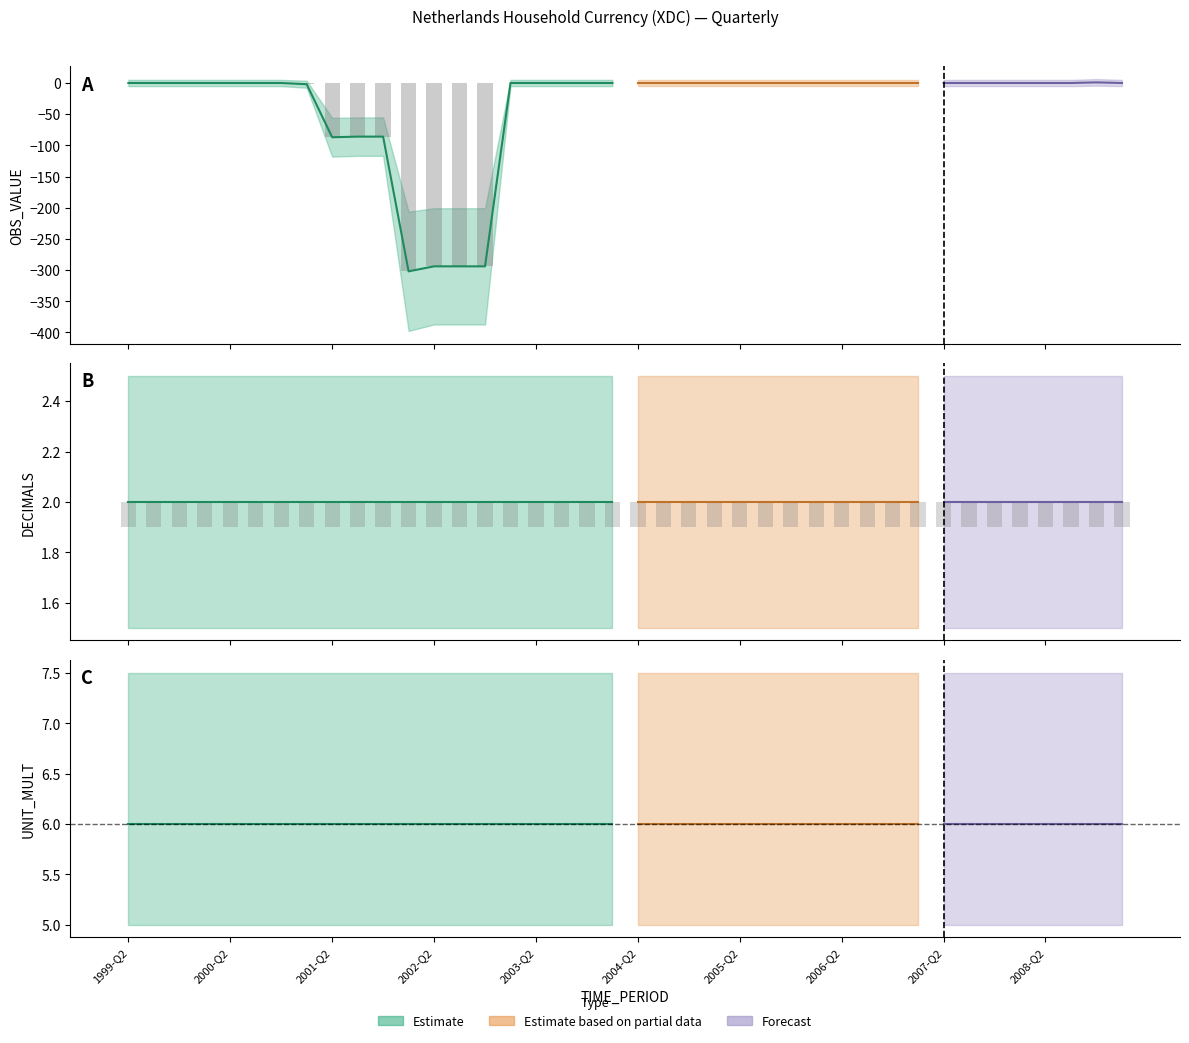

What is the average value of the DECIMALS series?

2